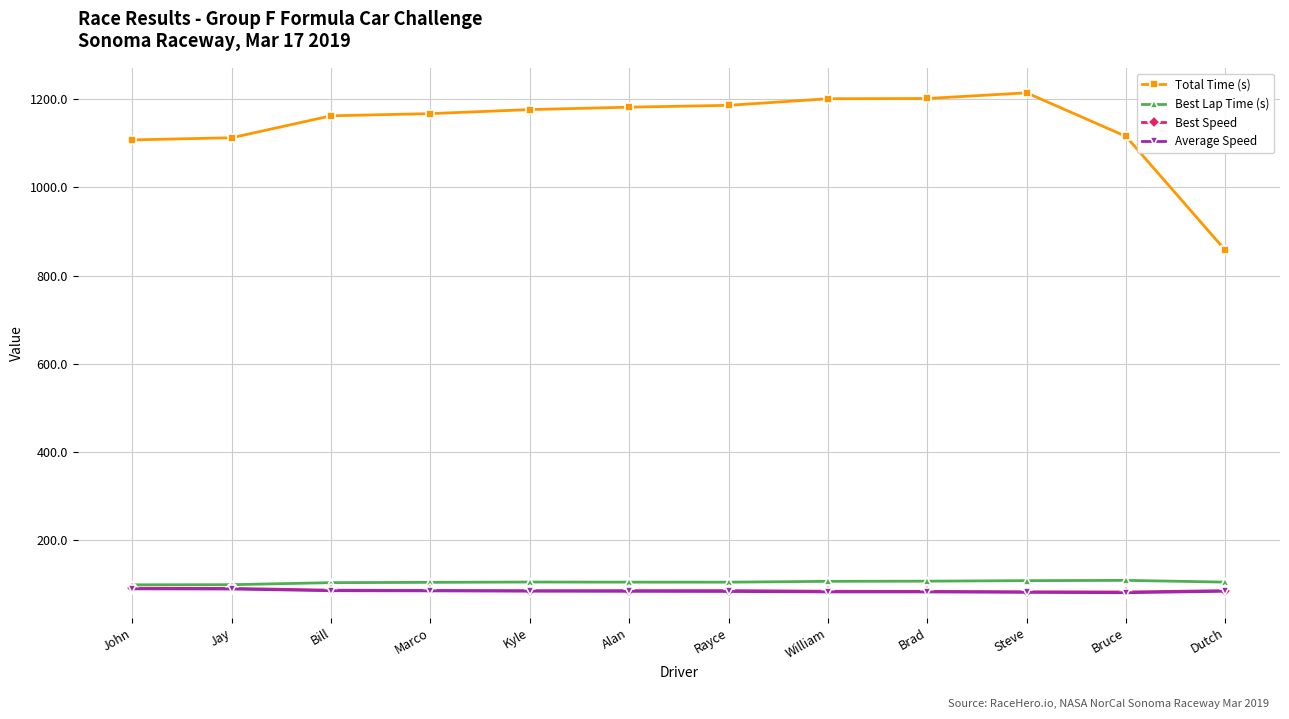

The value of Best Speed at Jay is 91.1. True or false?

True